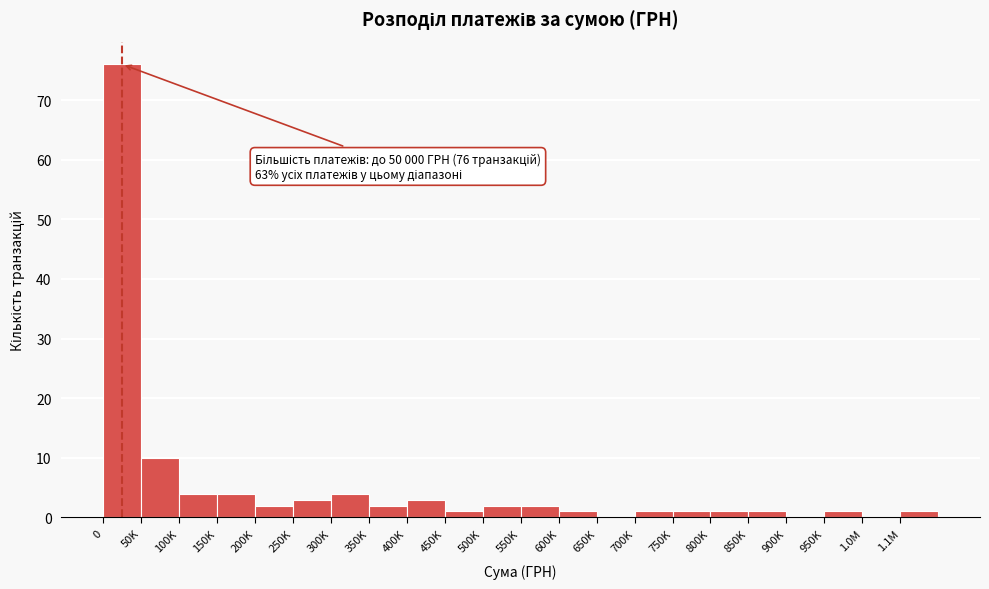

Reading left to right, transcribe all the data shown in this chart.

0=76	50K=10	100K=4	150K=4	200K=2	250K=3	300K=4	350K=2	400K=3	450K=1	500K=2	550K=2	600K=1	650K=0	700K=1	750K=1	800K=1	850K=1	900K=0	950K=1	1.0M=0	1.1M=1